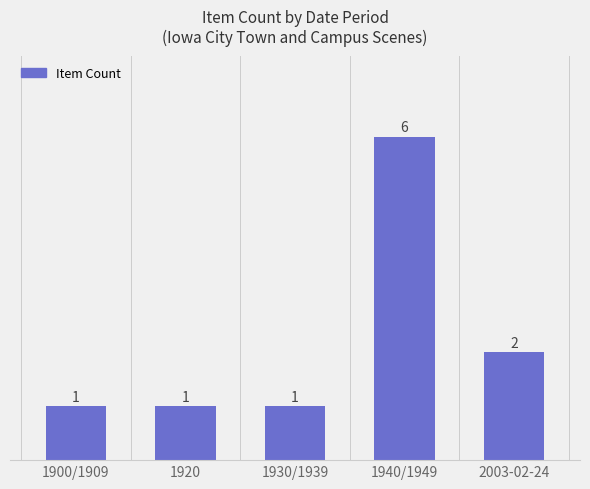

What is the average value?

2